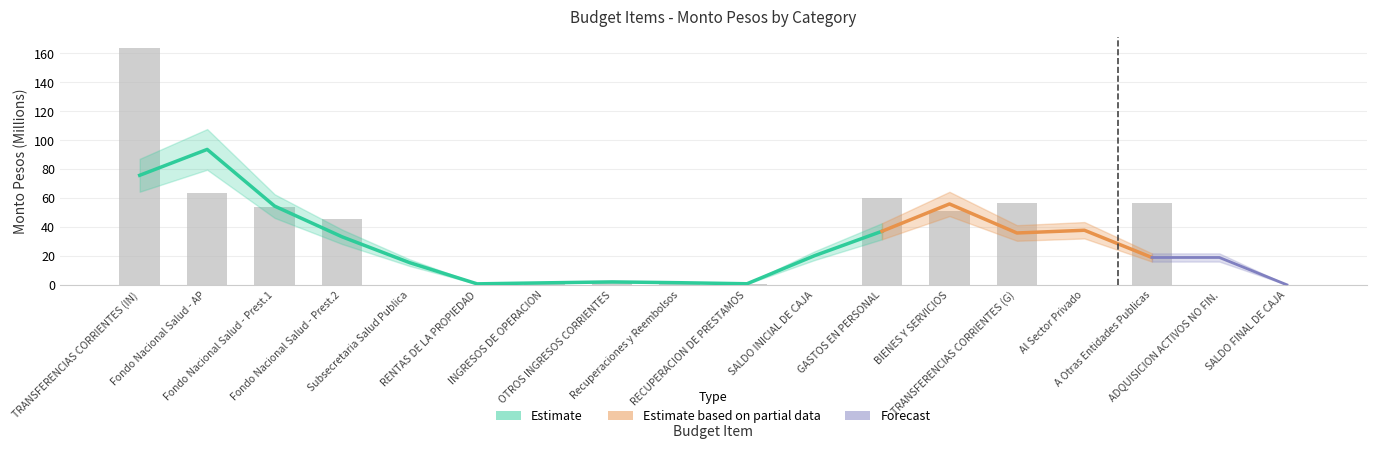

What is the value of the 7th bar from the left?

1.9